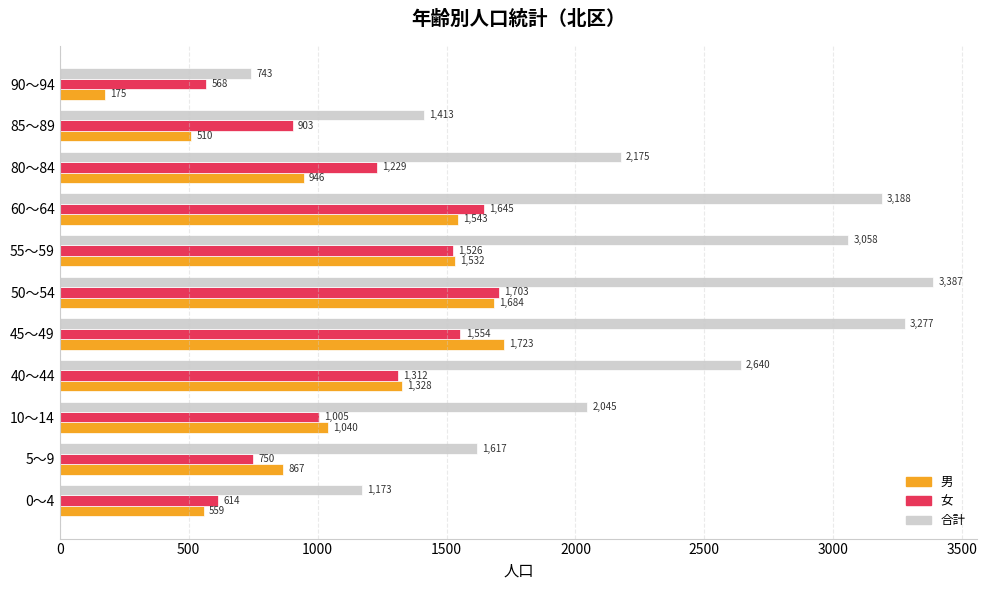

What is the minimum value shown in the chart?

175